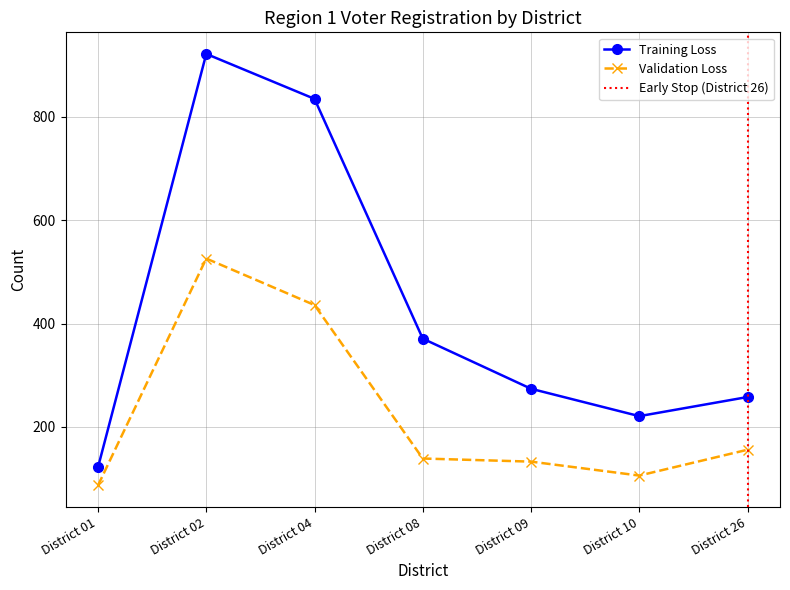

What is the value of the Training Loss point at the 1st from the left?

122